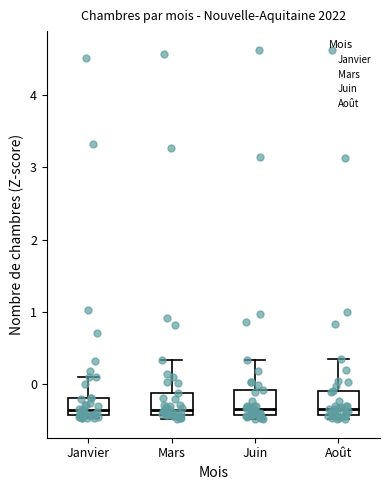

Reading left to right, read every box against the y-axis: the position of its median line, the range the box covers, and the ends of its whiskers. The values are not printed on the chart, so give them approximately, as read against the axis.

Janvier: median -0.4 (just above the box's lower edge), box -0.4 to -0.2, whiskers -0.5 to 0.1
Mars: median -0.3, box -0.4 to -0.1, whiskers -0.5 to 0.3
Juin: median -0.3, box -0.4 to -0.1, whiskers -0.5 to 0.3
Août: median -0.3, box -0.4 to -0.1, whiskers -0.5 to 0.4